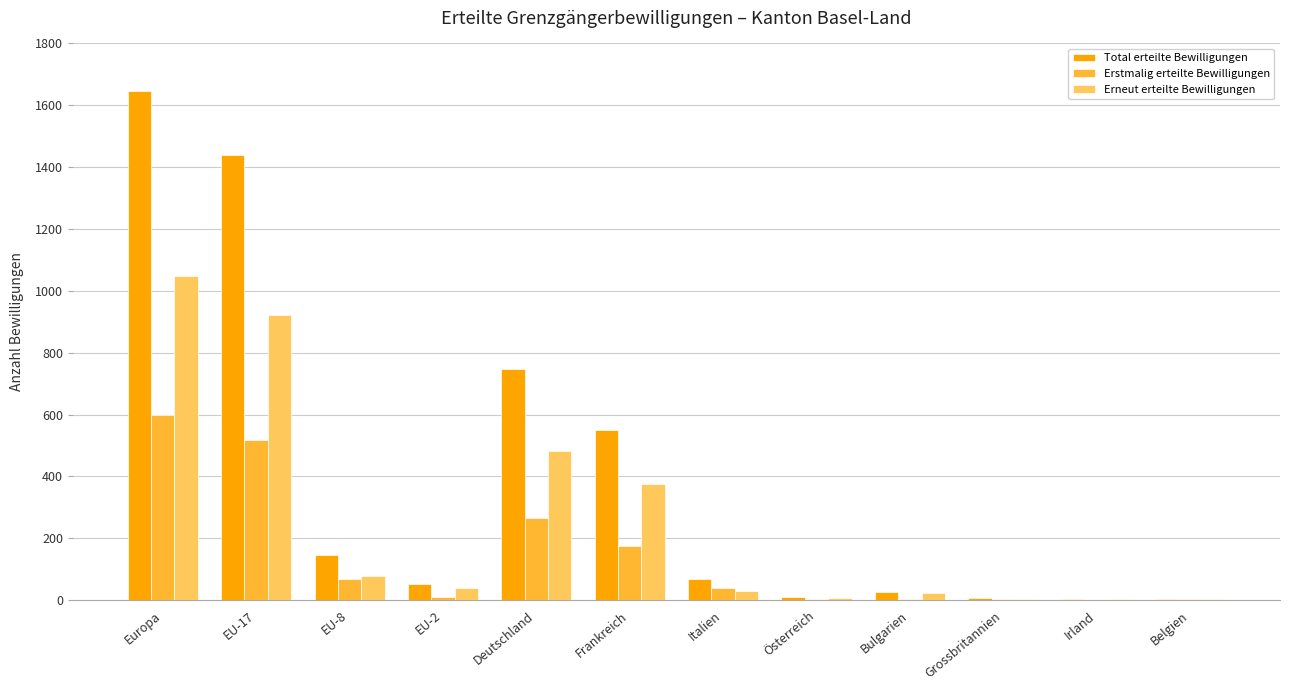

Which category has the highest value across all series?

Europa